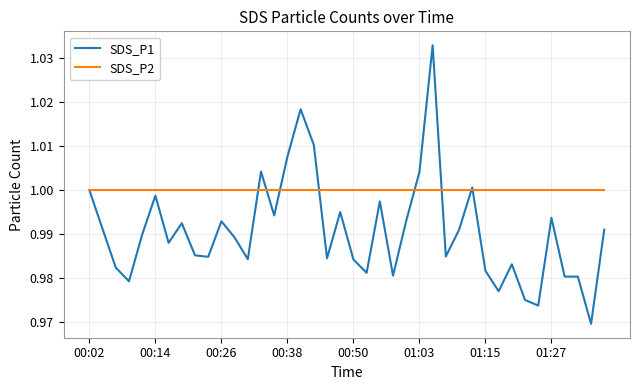

List the series in order of their overall mean, lowest first.

SDS_P1, SDS_P2